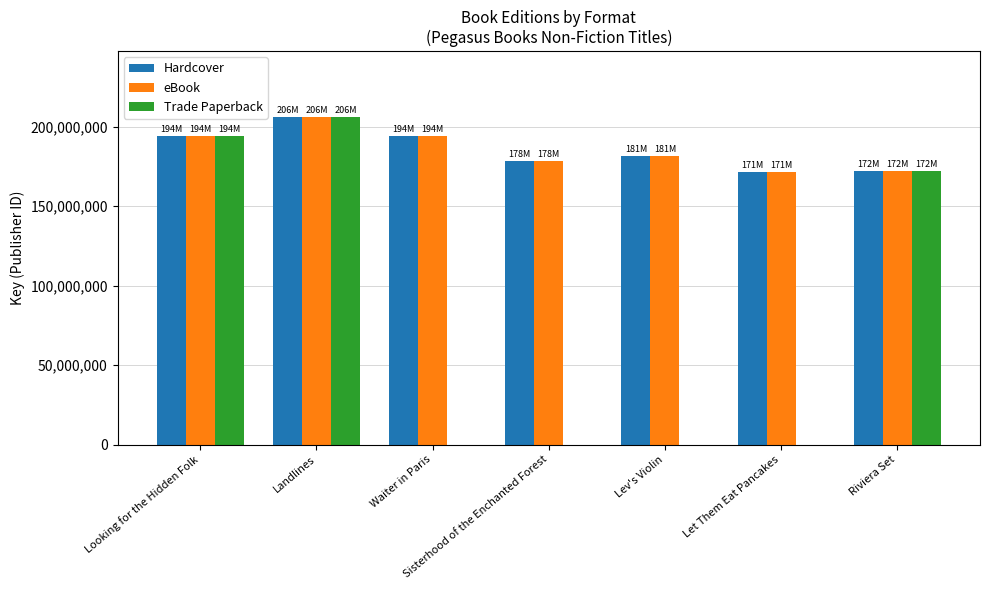

The value of Trade Paperback at Let Them Eat Pancakes is 0. True or false?

True